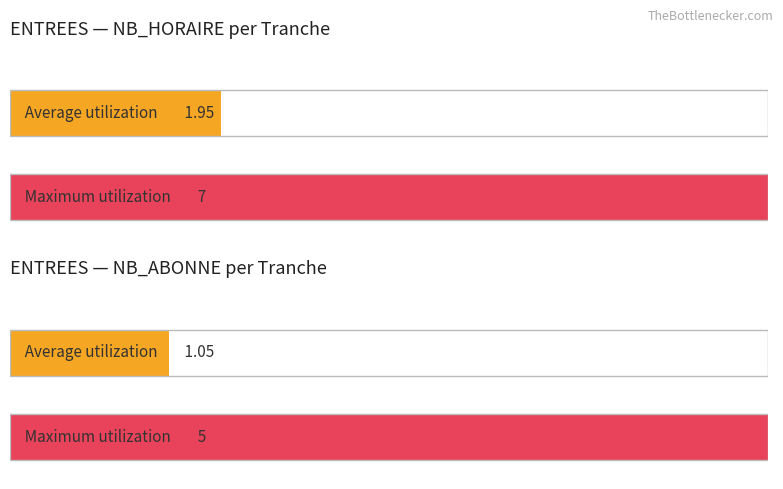

How many bars are there in each group?

2